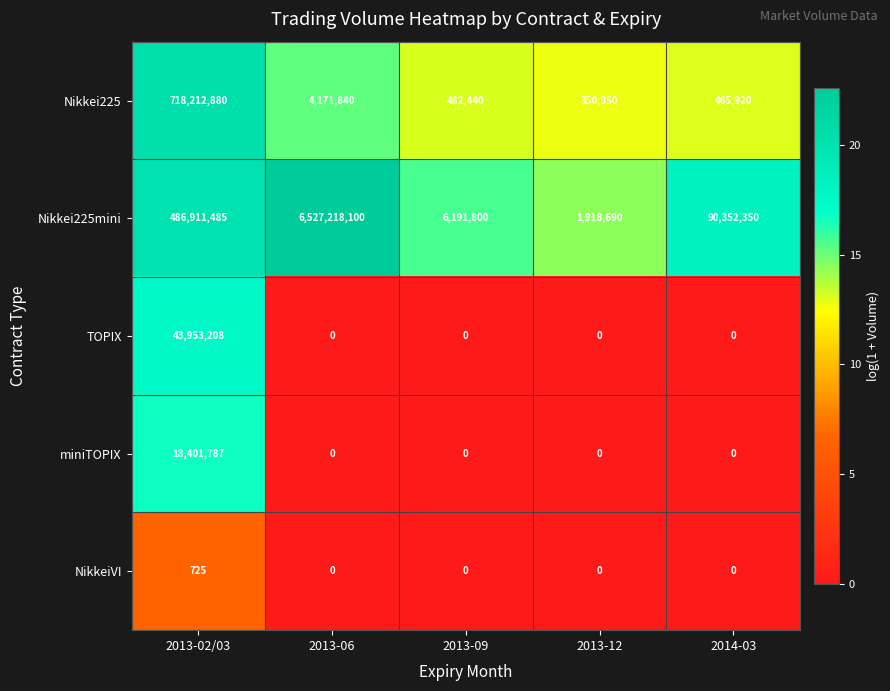

What is the spread (max minus min) of values at 2014-03?

90352350